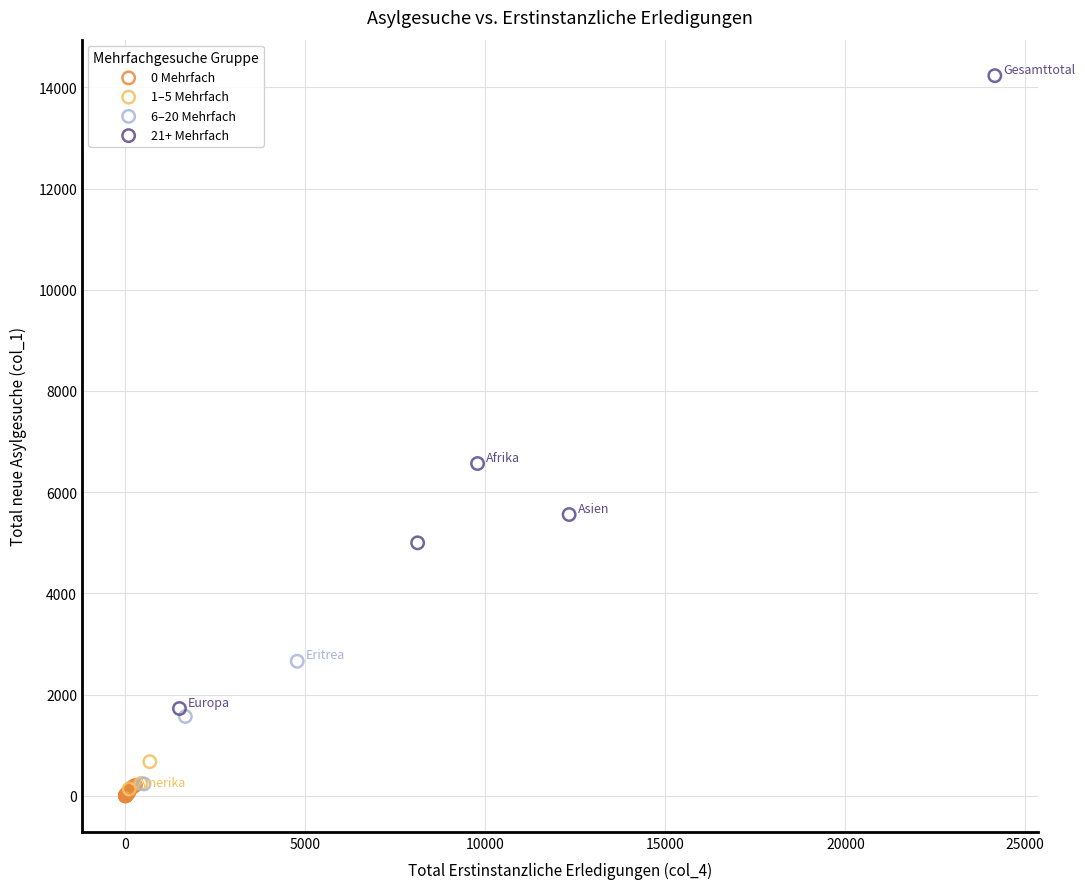

What are all the series names shown in the legend?

0 Mehrfach, 1–5 Mehrfach, 6–20 Mehrfach, 21+ Mehrfach